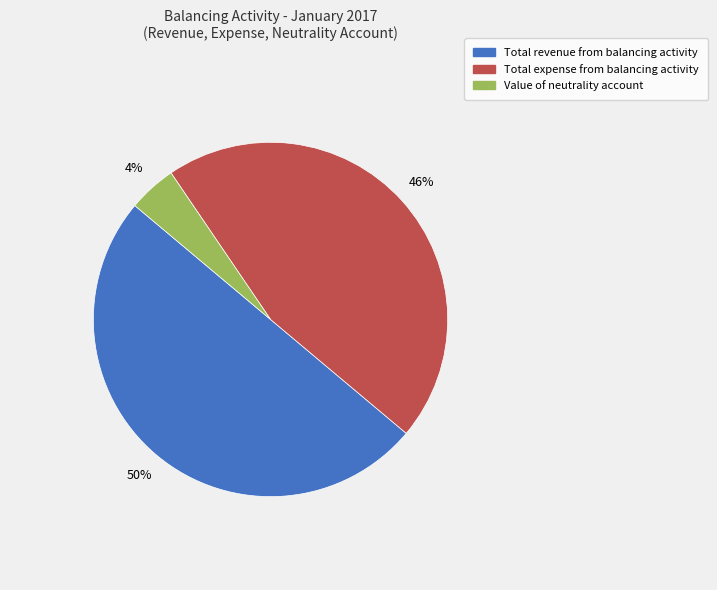

What percentage is the Total revenue from balancing activity slice, to the nearest percent?

50%